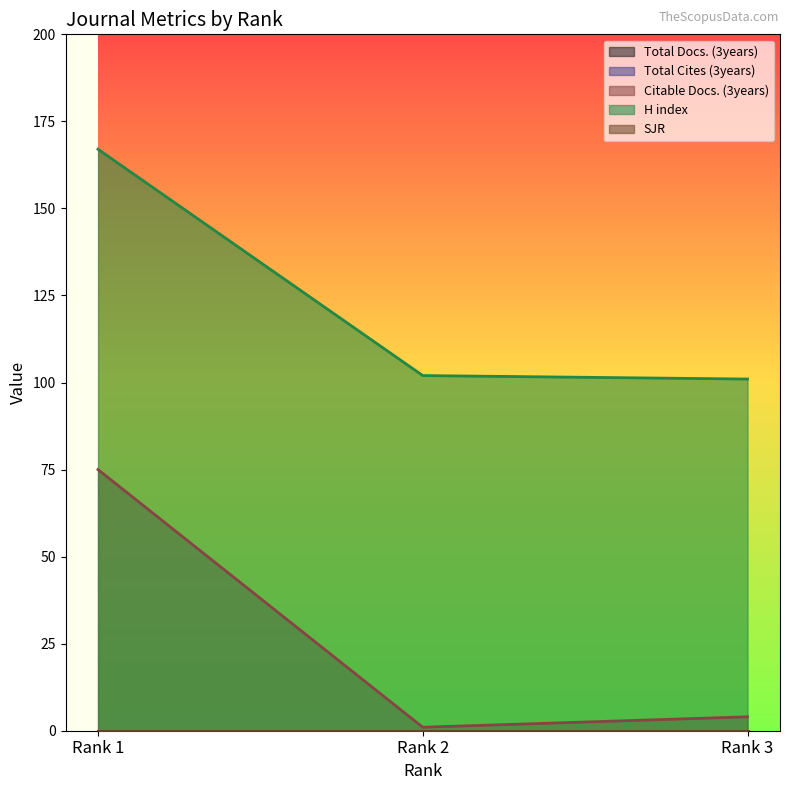

What is the total value across all series at Rank 1?

242